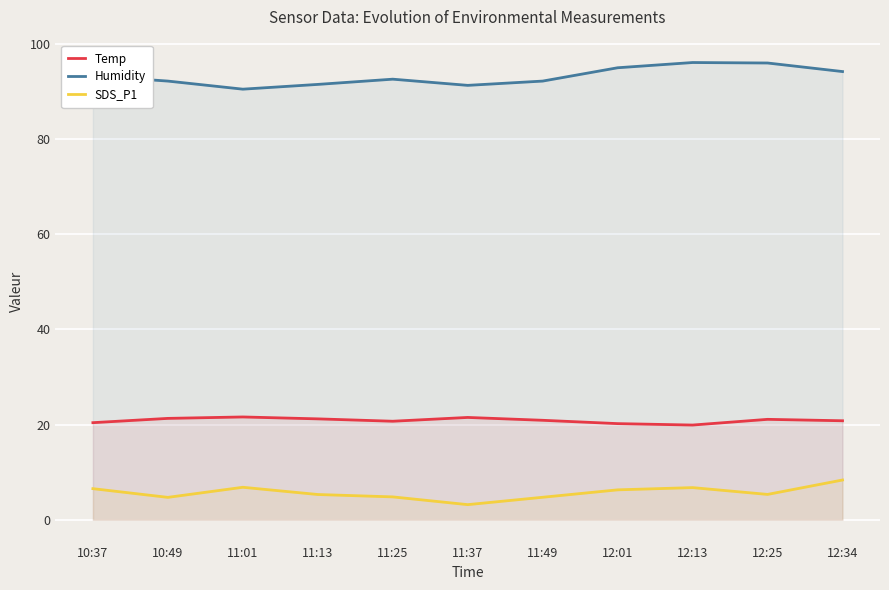

Which series has the largest total across all categories?

Humidity